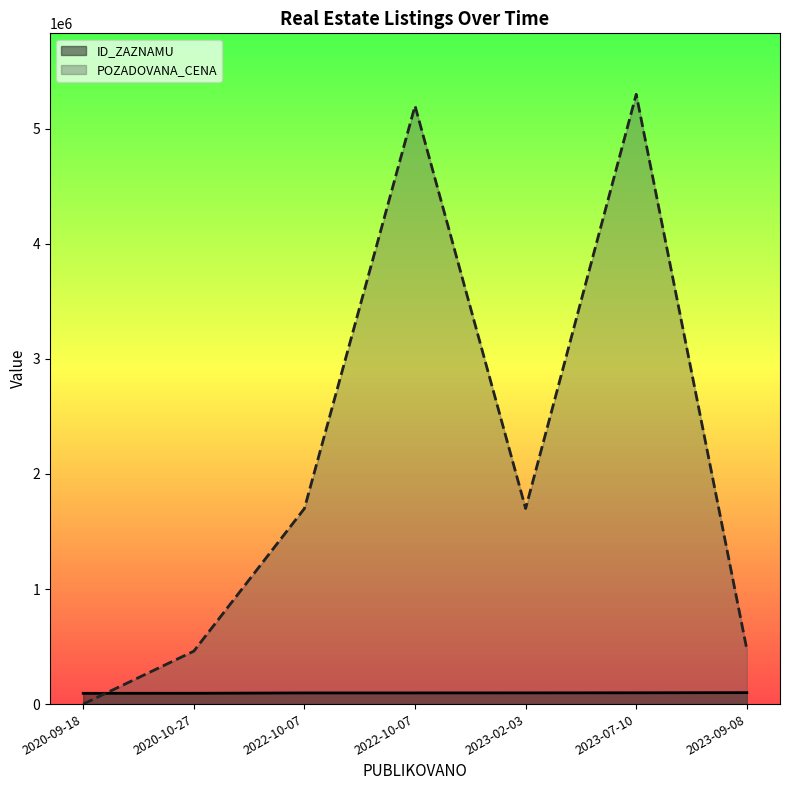

What are all the series names shown in the legend?

ID_ZAZNAMU, POZADOVANA_CENA